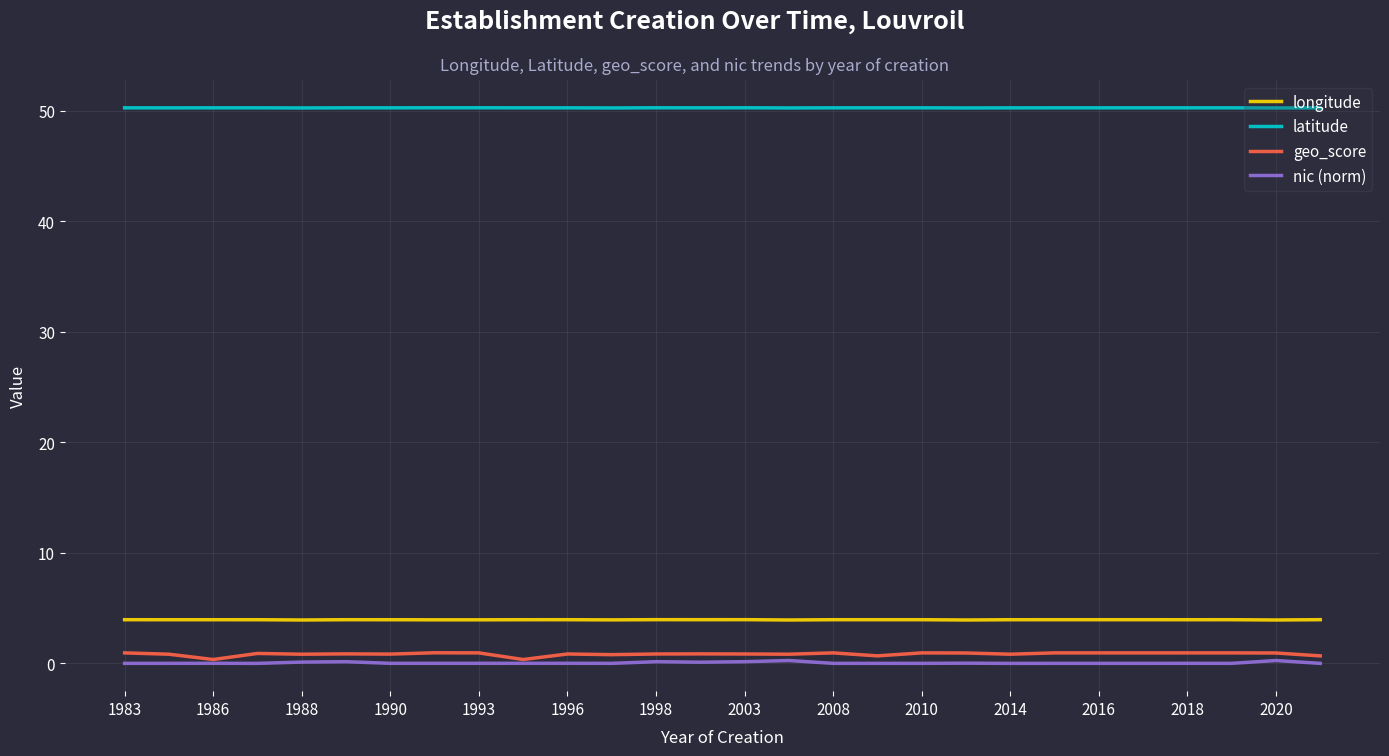

What is the highest value of the longitude series?

4.0